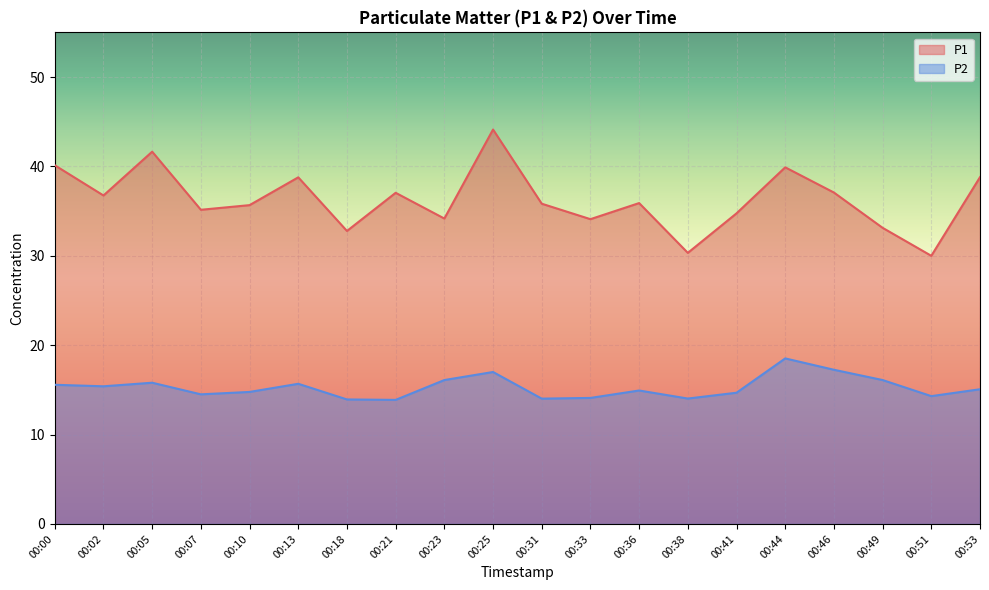

The P1 series shows 35.8 at 00:31. True or false?

True